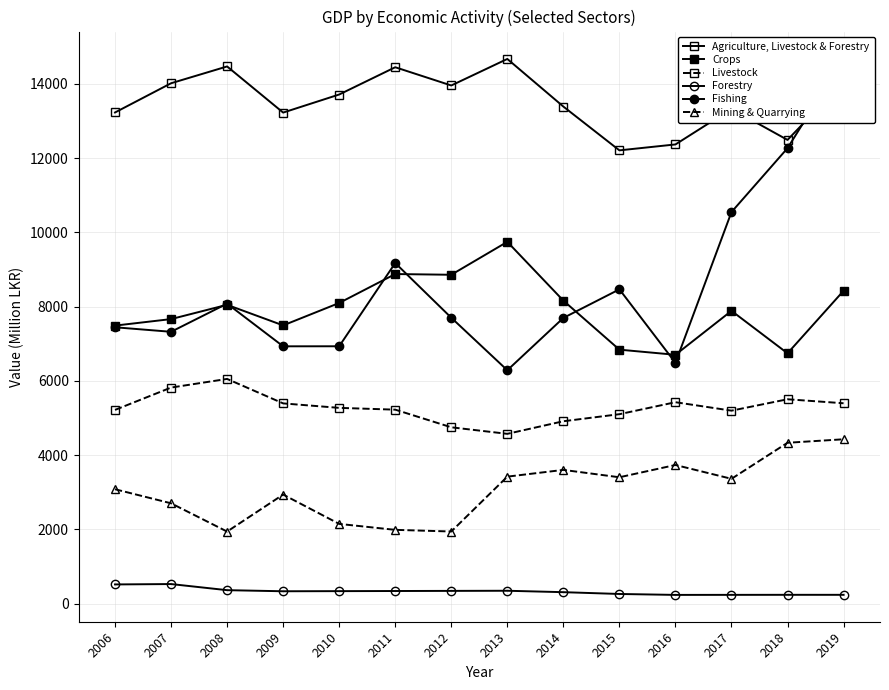

Which category has the lowest value across all series?

2016